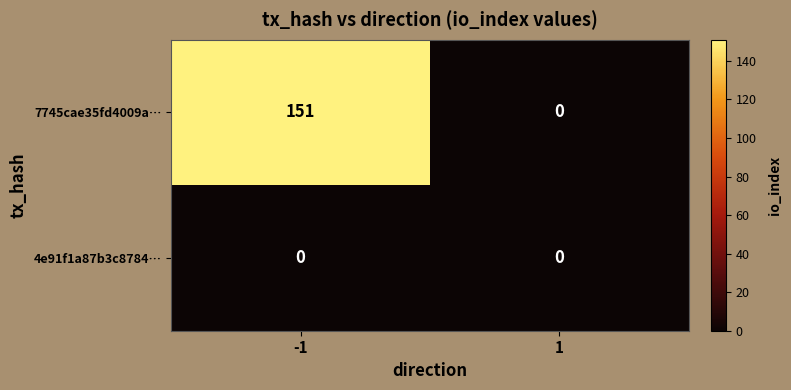

How many series are shown in this chart?

2